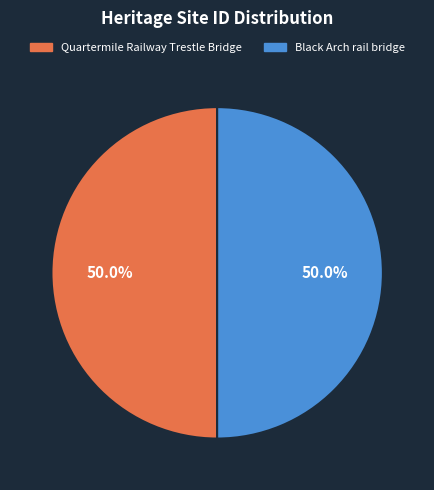

Approximately how many times larger is the value at Black Arch rail bridge compared to Quartermile Railway Trestle Bridge?

1.0